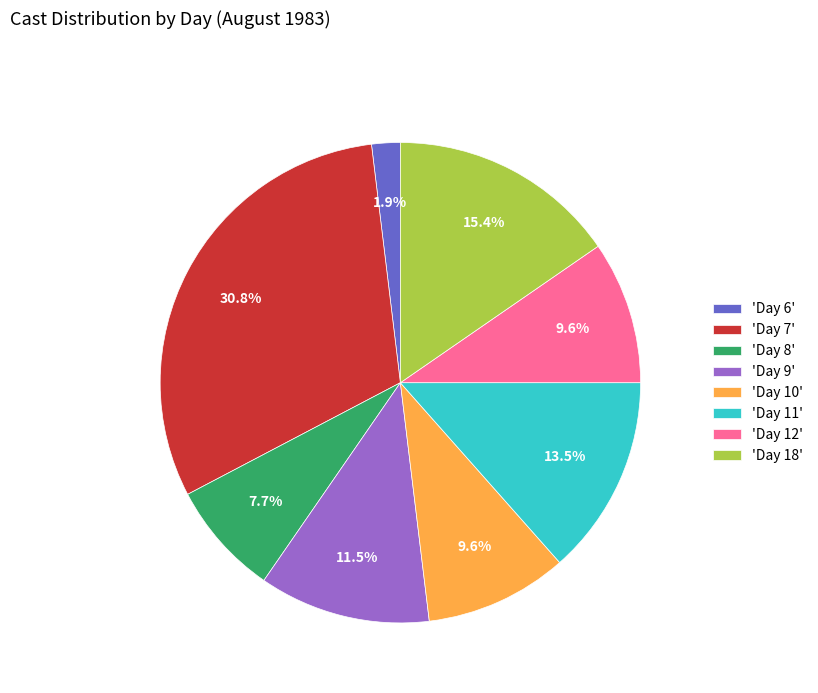

What is the ratio of the value at 'Day 18' to the value at 'Day 11'?

1.1